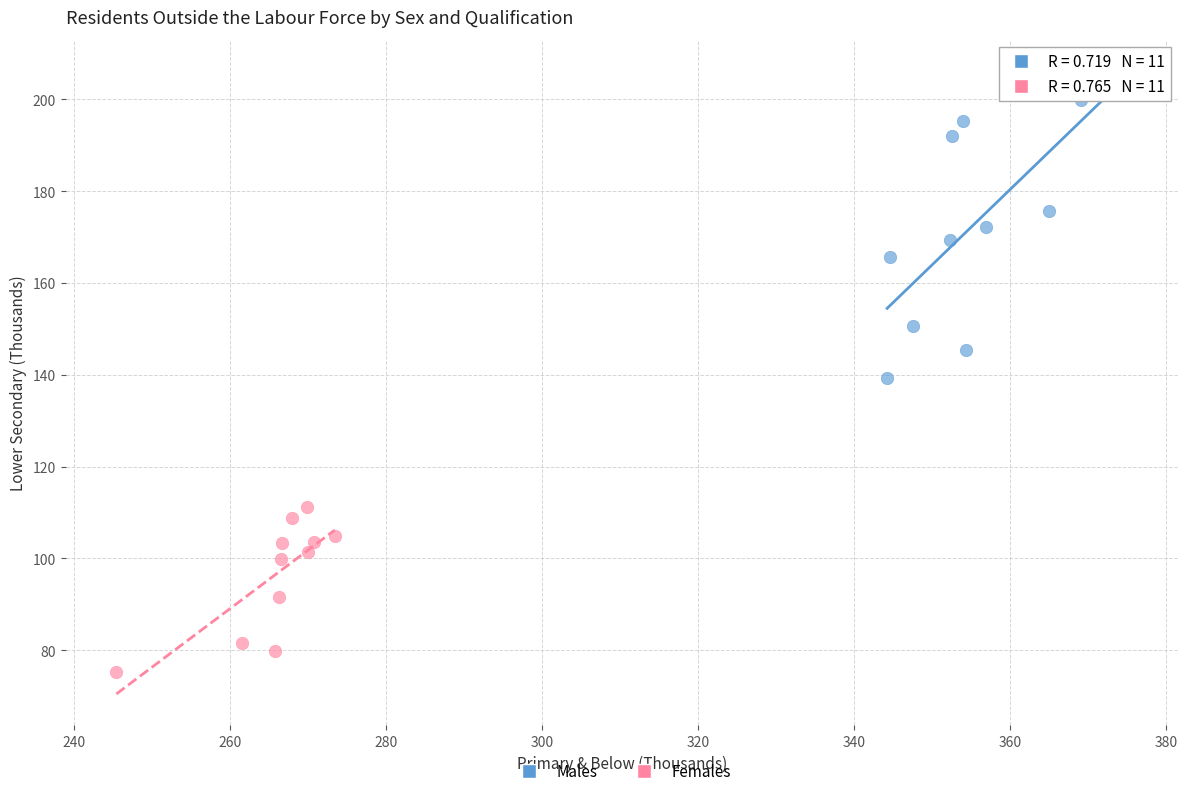

Which series contains the lowest Y value?

Females